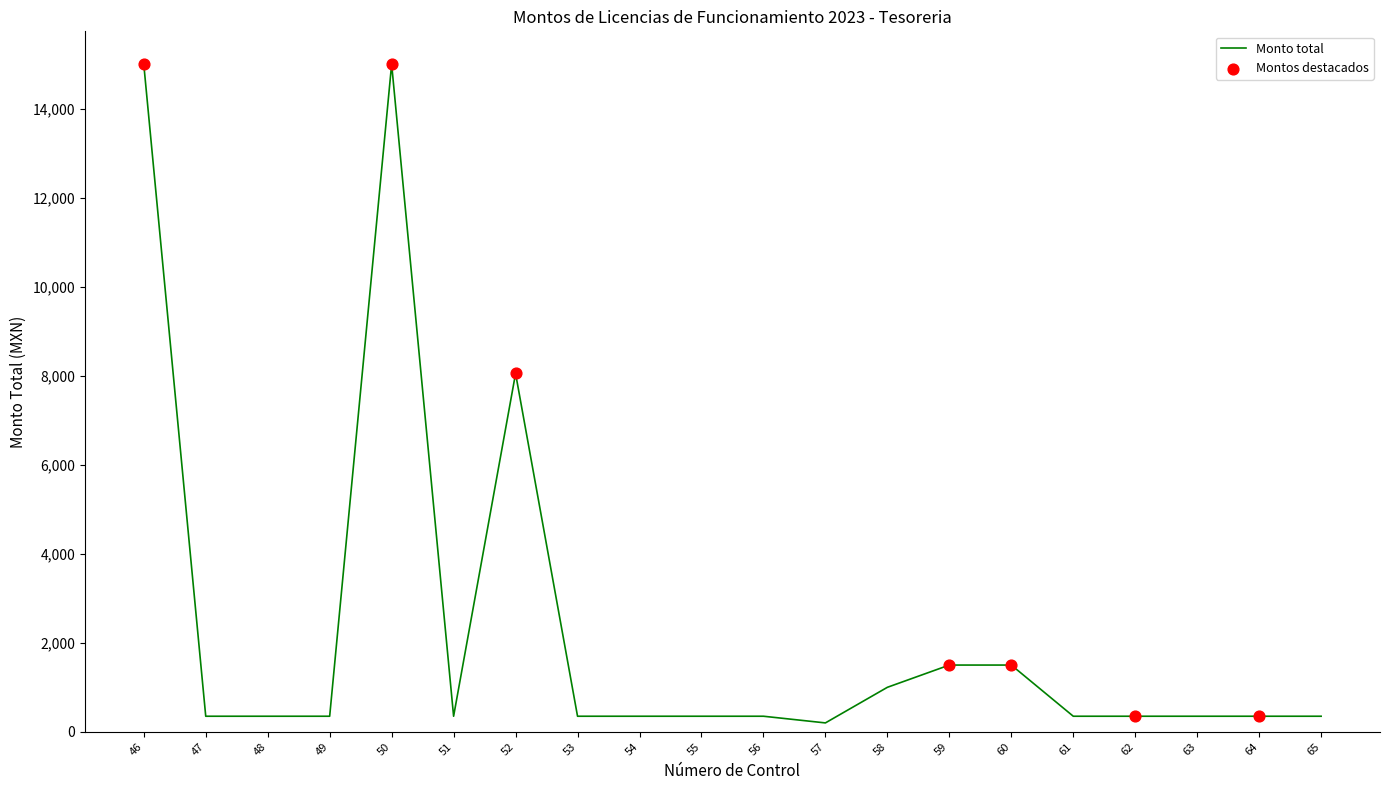

Approximately how many times larger is the value at 61 compared to 55?

1.0